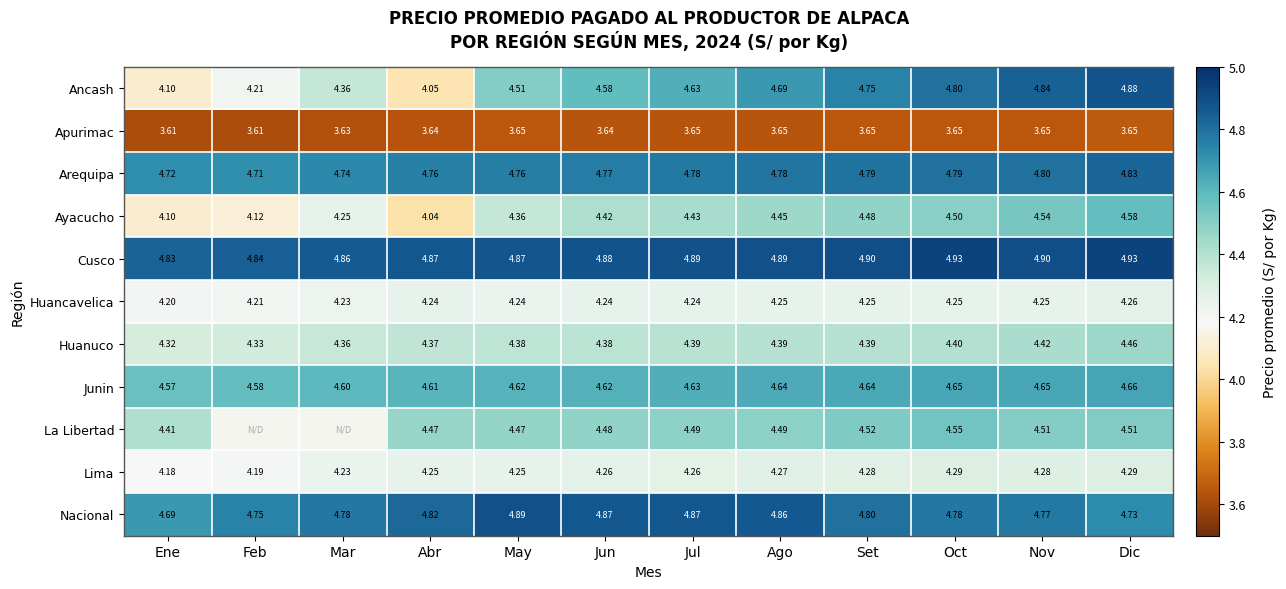

What is the total value across all series at Jun?

49.2